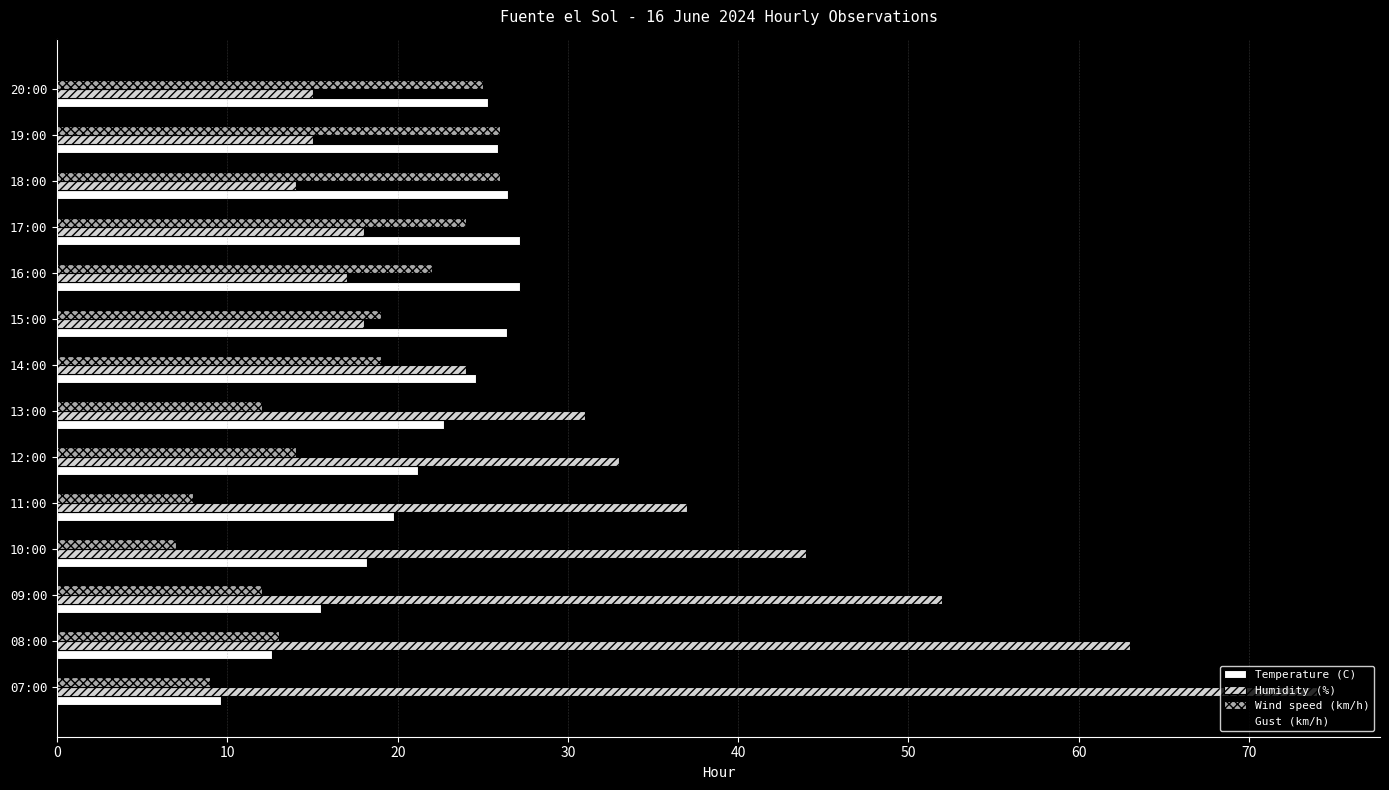

What is the total value across all series at 10:00?

87.2